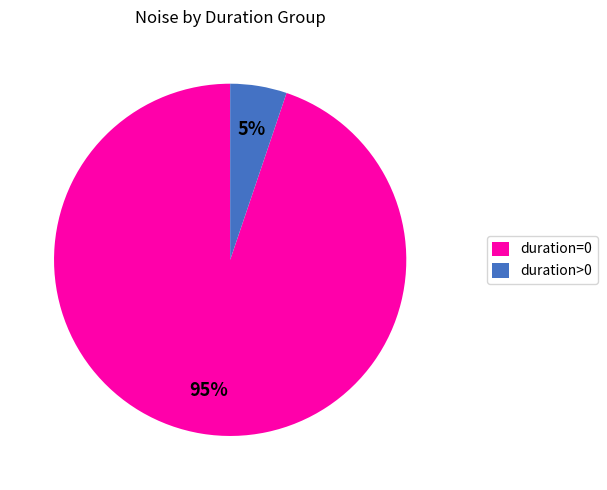

Which has a higher value, duration=0 or duration>0?

duration=0